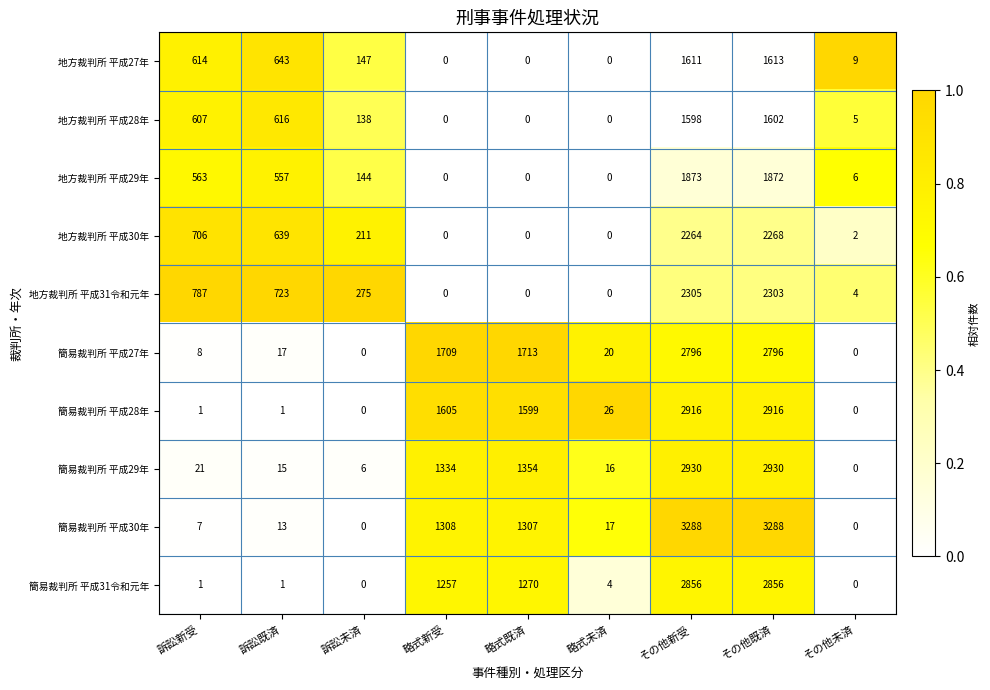

Which series has the largest range (max minus min)?

簡易裁判所 平成30年